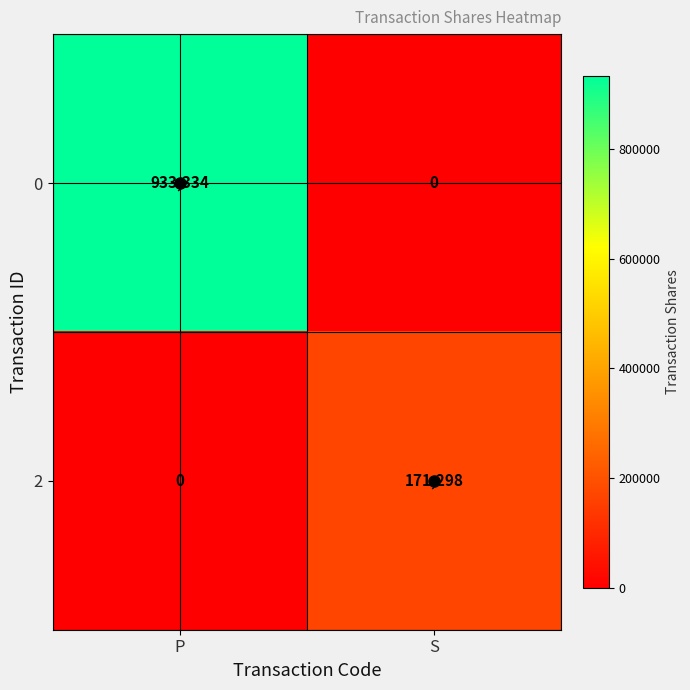

What is the spread (max minus min) of values at S?

171298